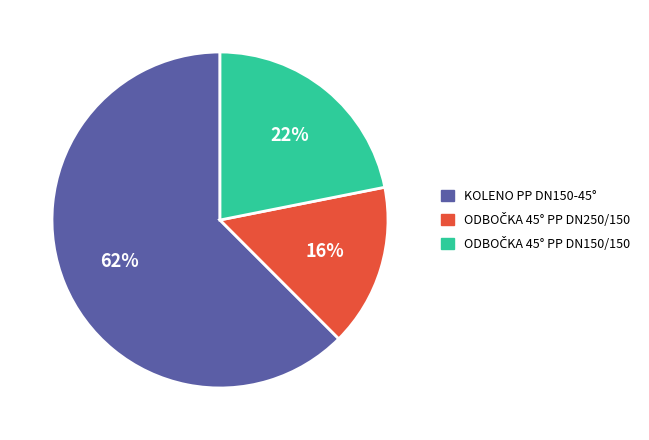

Which slice is the largest?

KOLENO PP DN150-45°